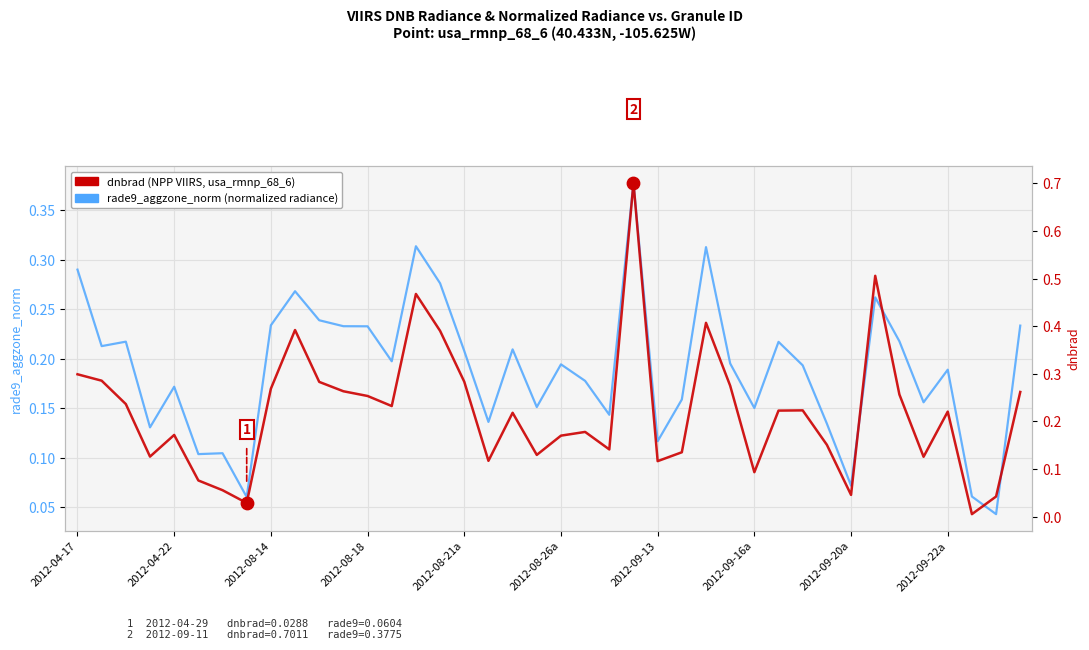

At which category is the sum across all series the highest?

23